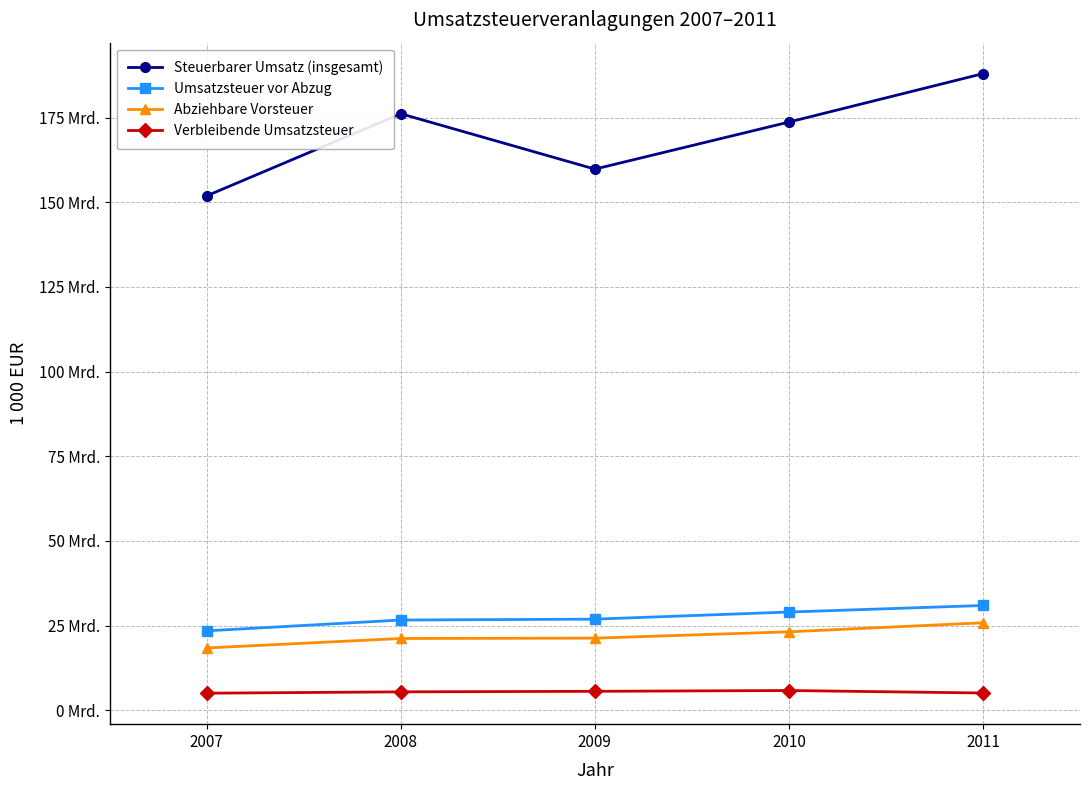

The value of Verbleibende Umsatzsteuer at 2008 is 3221209. True or false?

False